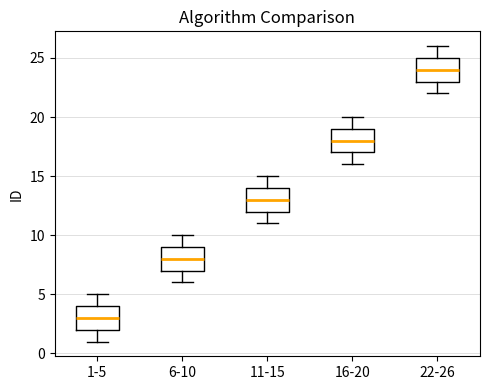

Where is the lower edge of the box for 1-5 on the y-axis? The values are not printed on the chart, so give them approximately, as read against the axis.

2